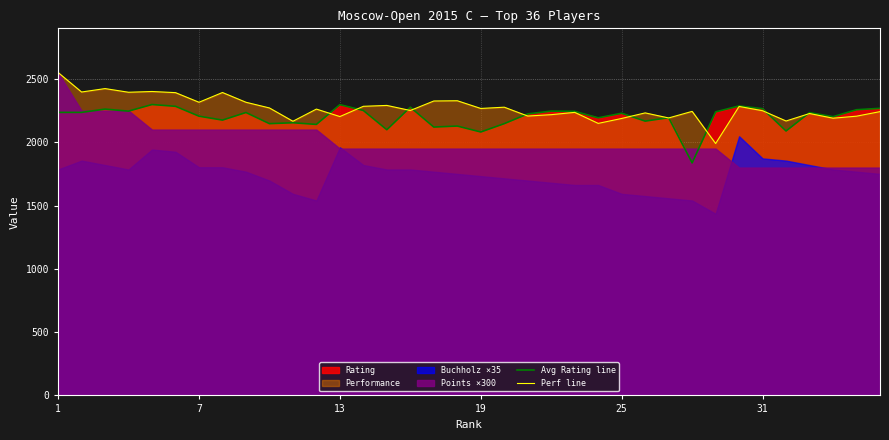

The value of Perf line at 31 is 2249. True or false?

True